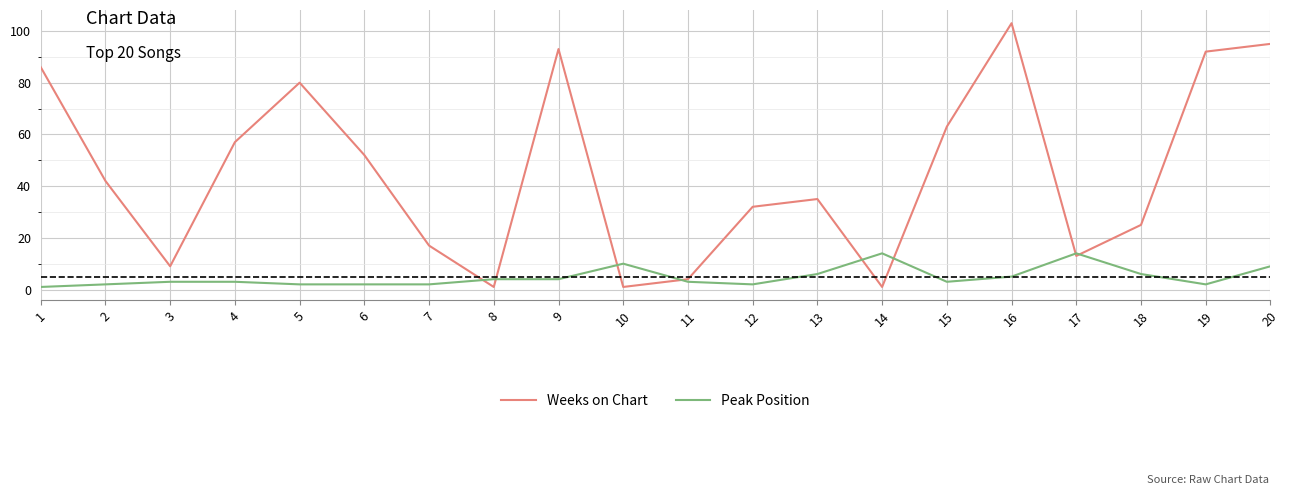

True or false: Peak Position and Weeks on Chart intersect in this chart.

True